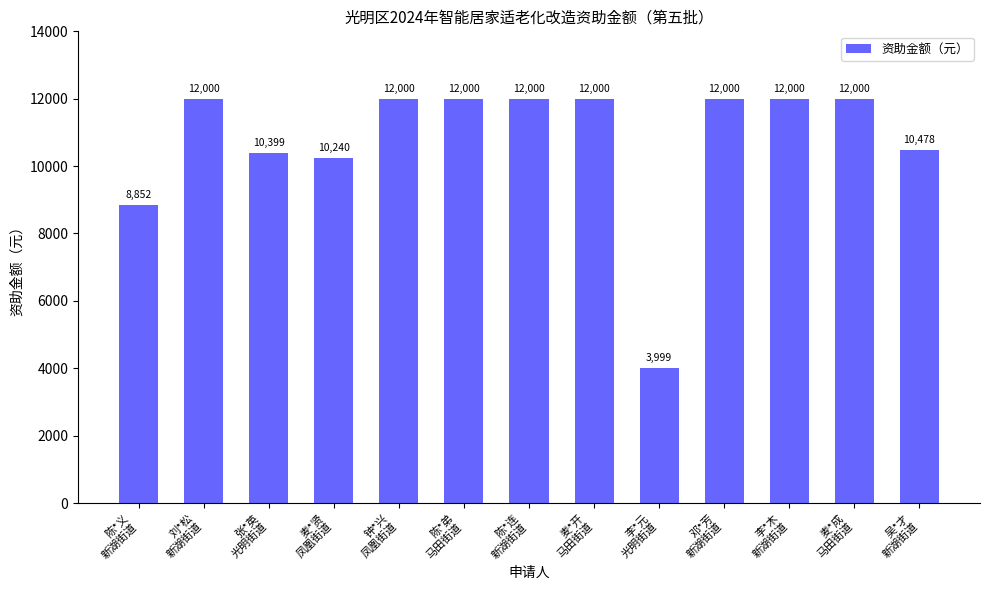

What is the label of the 3rd bar from the left?

张*英
光明街道